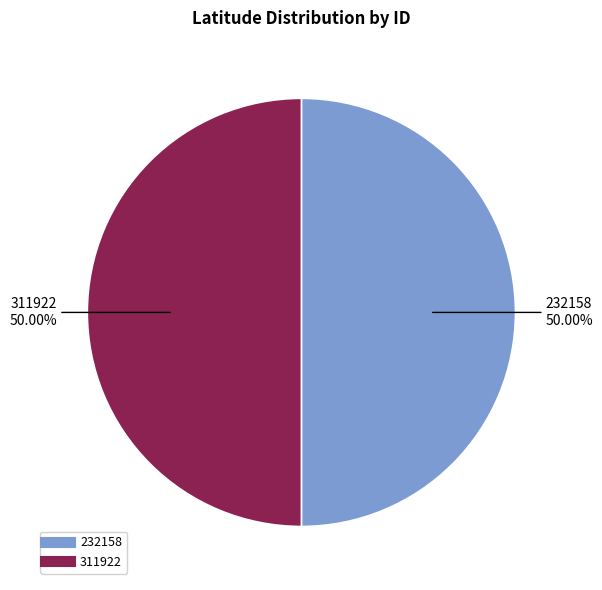

Do 311922 and 232158 together represent more than half of the pie?

Yes